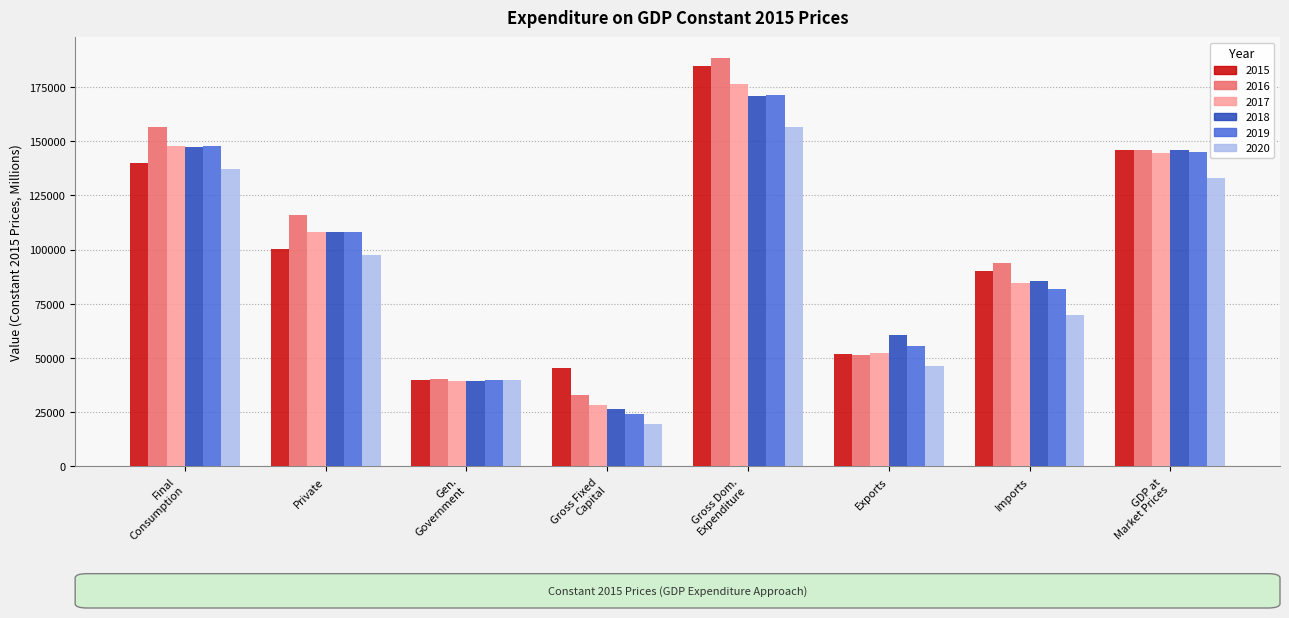

At which label does 2016 reach its peak?

Gross Dom.
Expenditure